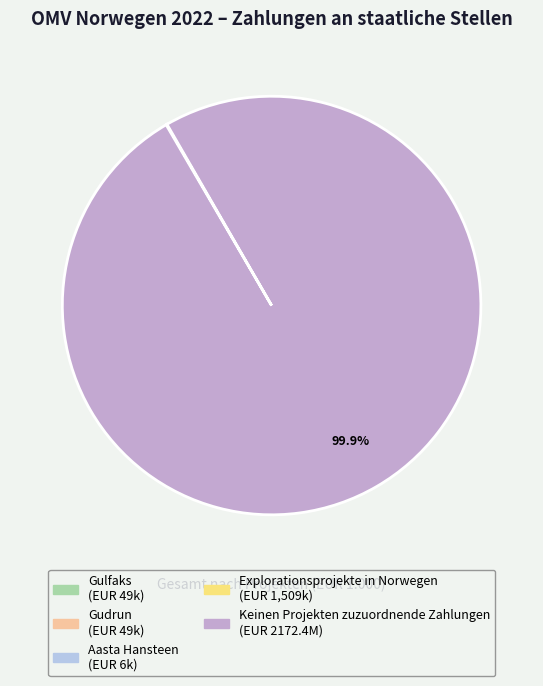

Does any single category account for the majority?

Yes